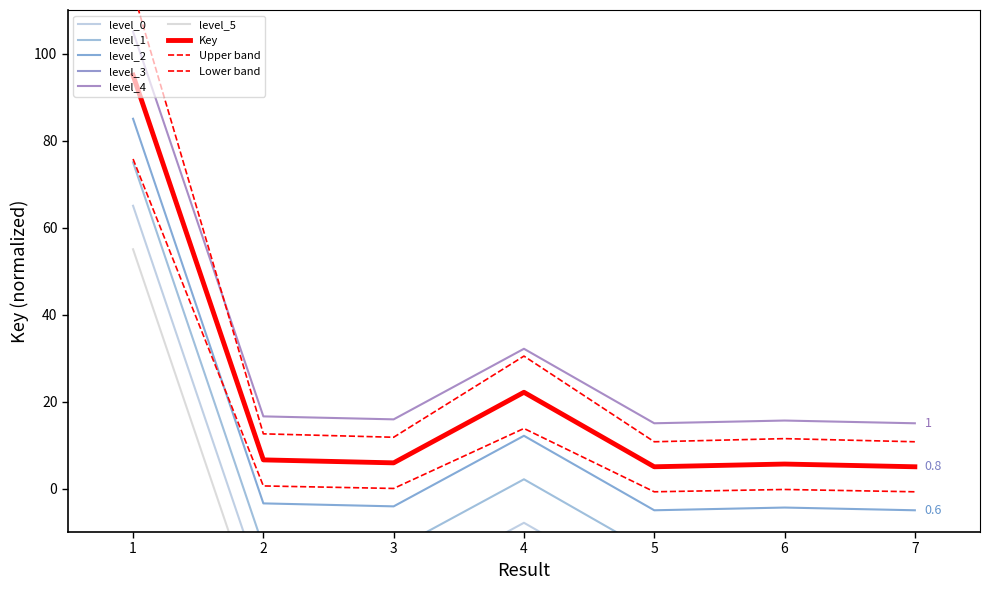

What is the change in value from 1 to 4?

-72.9